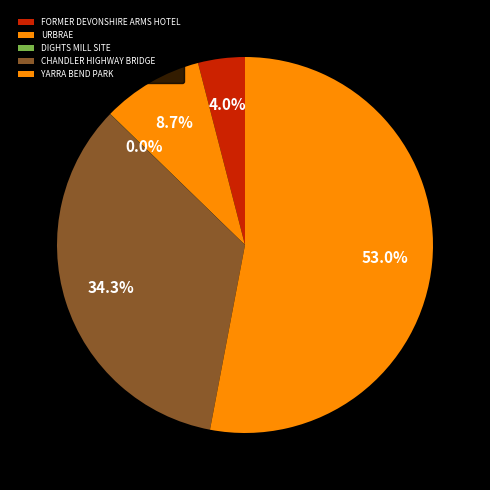

Approximately how many times larger is the value at URBRAE compared to DIGHTS MILL SITE?

490.0